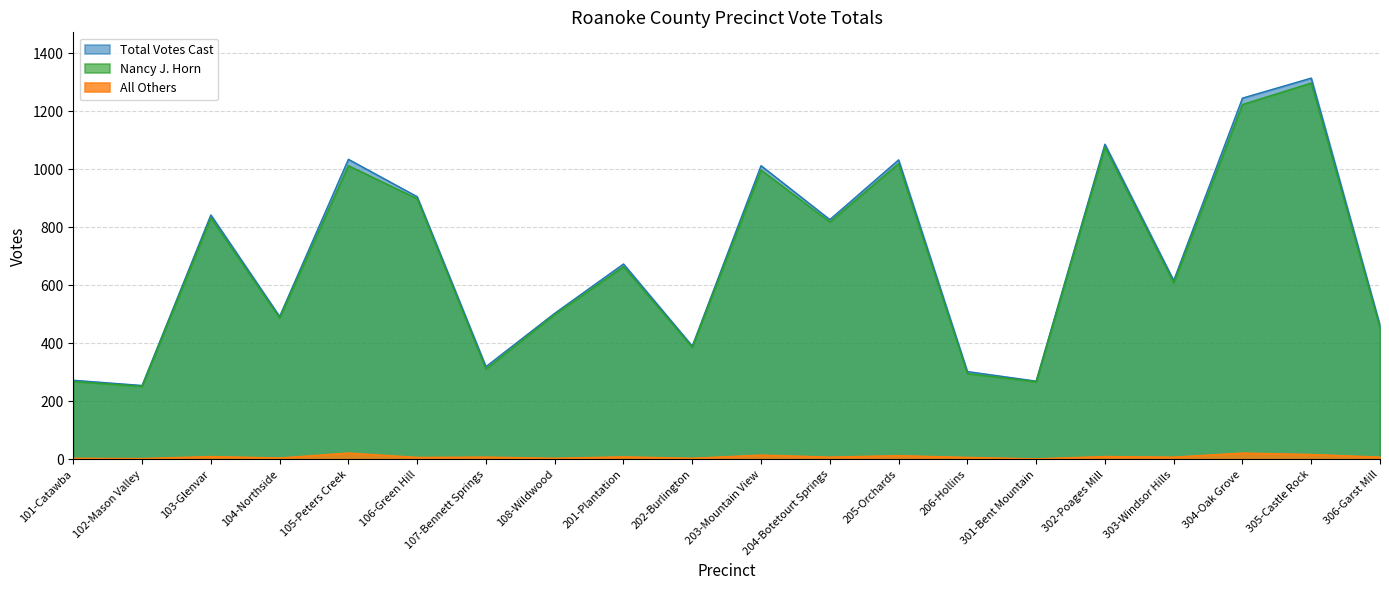

At which label does Nancy J. Horn first exceed 665?

103-Glenvar